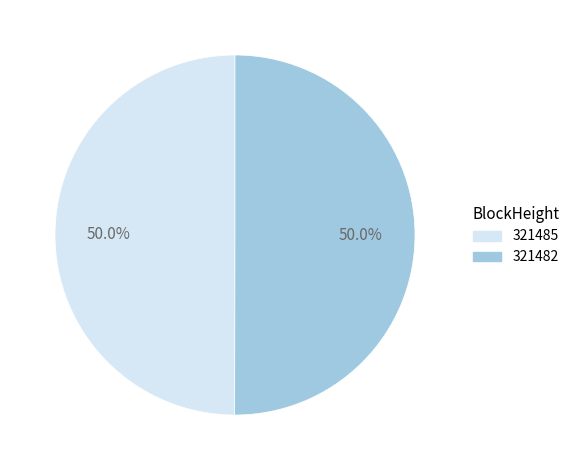

To the nearest percent, what is the difference between the largest and smallest slice percentages?

0%